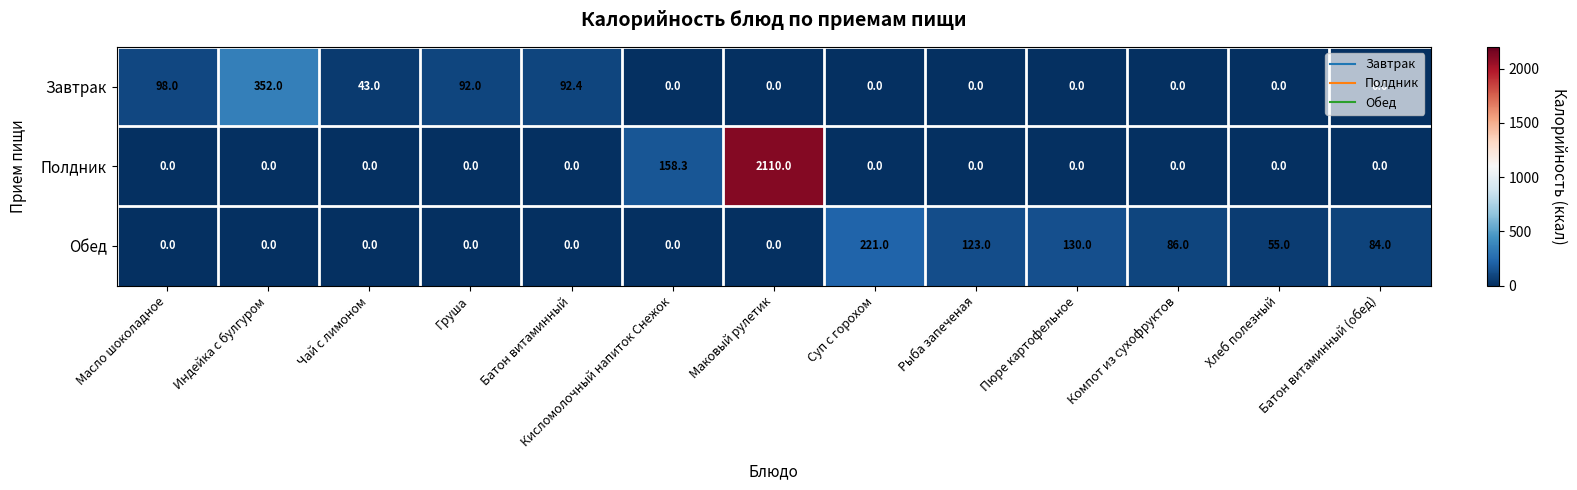

Which series has the largest total across all categories?

Полдник